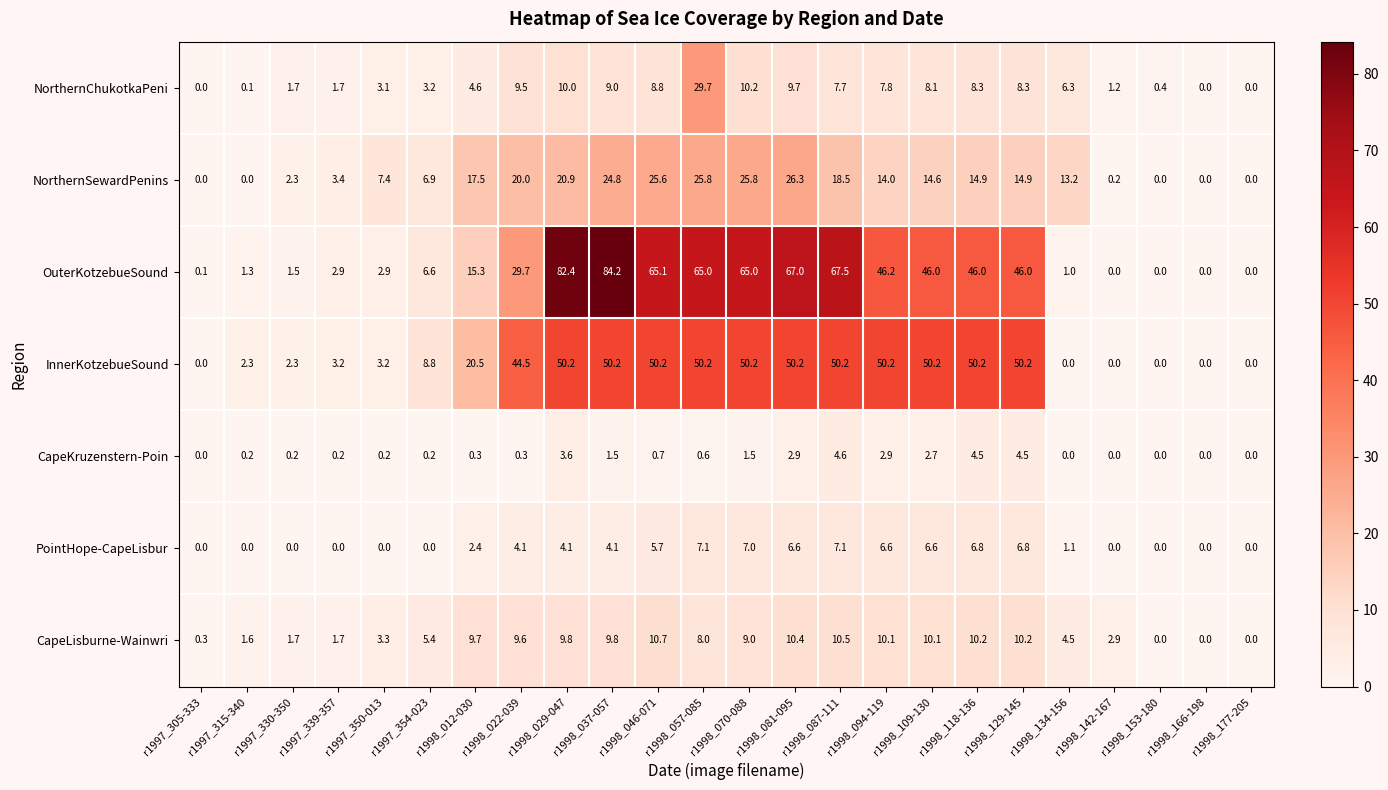

Is the value of NorthernChukotkaPeni at r1998_022-039 greater than the value of InnerKotzebueSound at r1998_029-047?

No